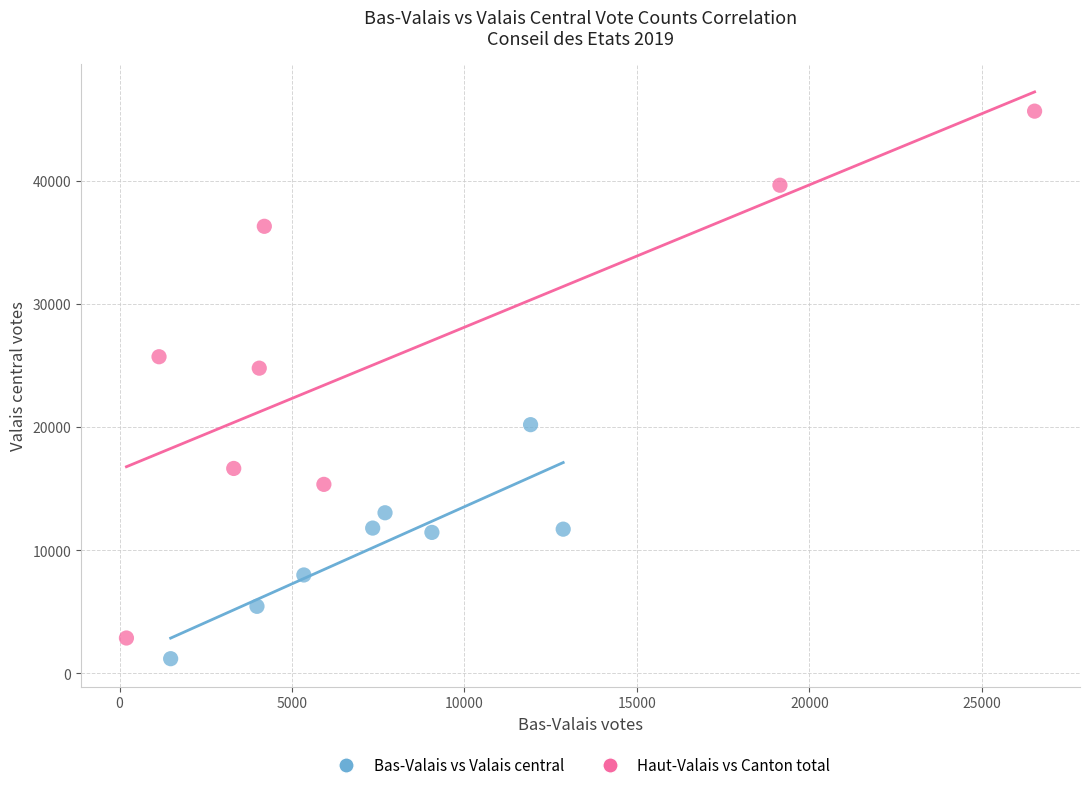

Which series reaches the maximum Y coordinate?

Haut-Valais vs Canton total